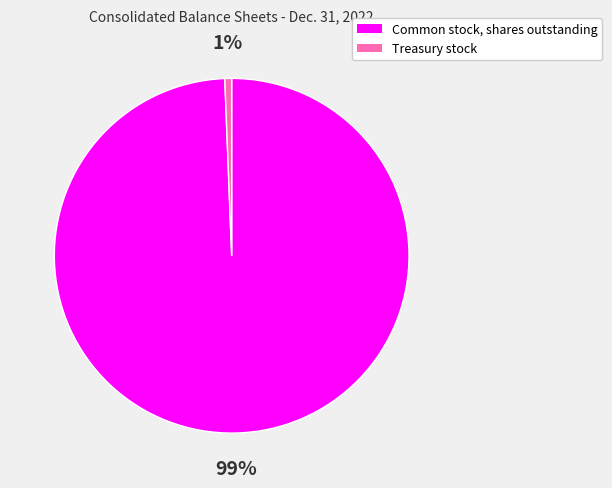

The Common stock, shares outstanding slice represents 87% of the pie. True or false?

False